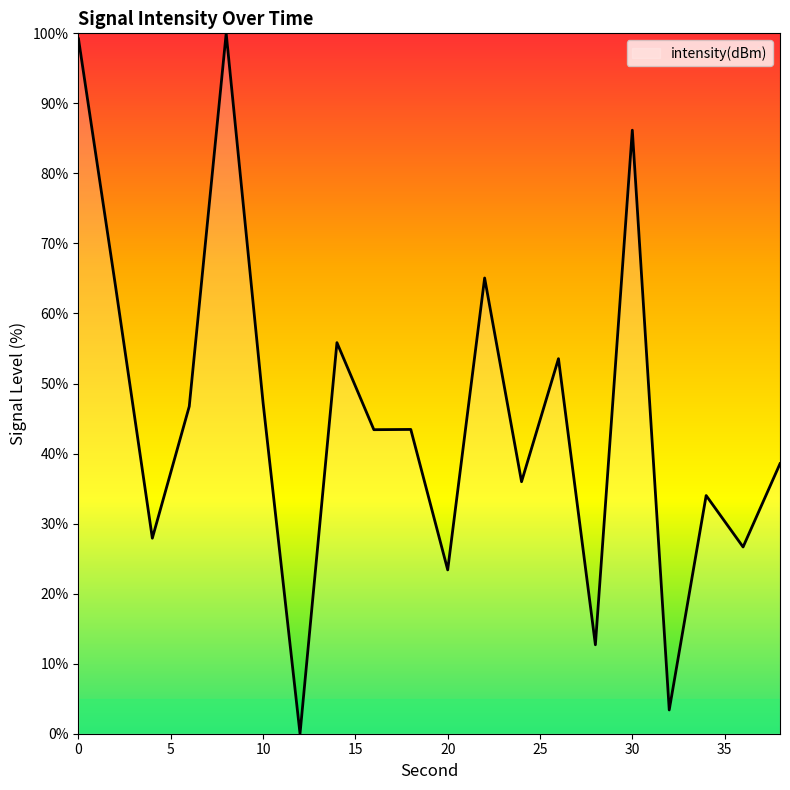

How many series are shown in this chart?

1